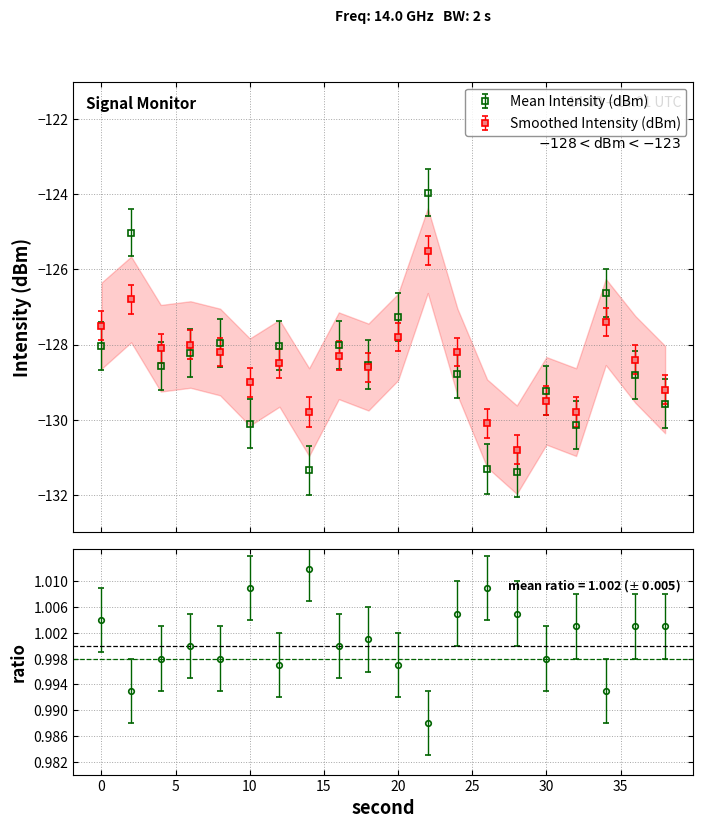

At 12, list the series in order from largest to smallest.

Mean Intensity (dBm), Smoothed Intensity (dBm)